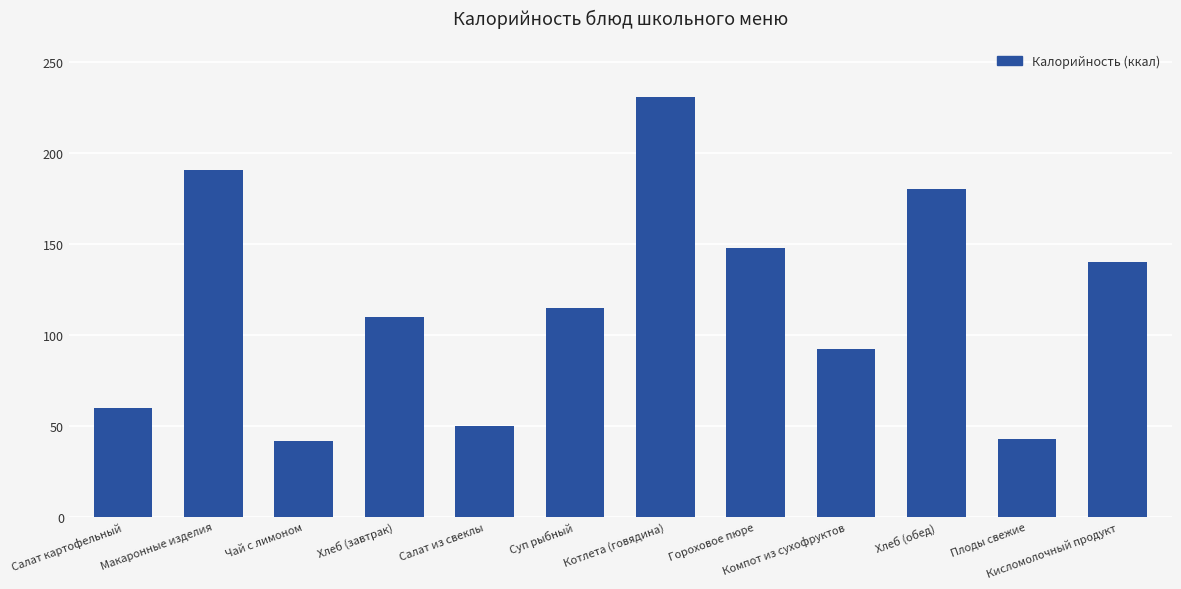

Which label corresponds to the largest value in the chart?

Котлета (говядина)